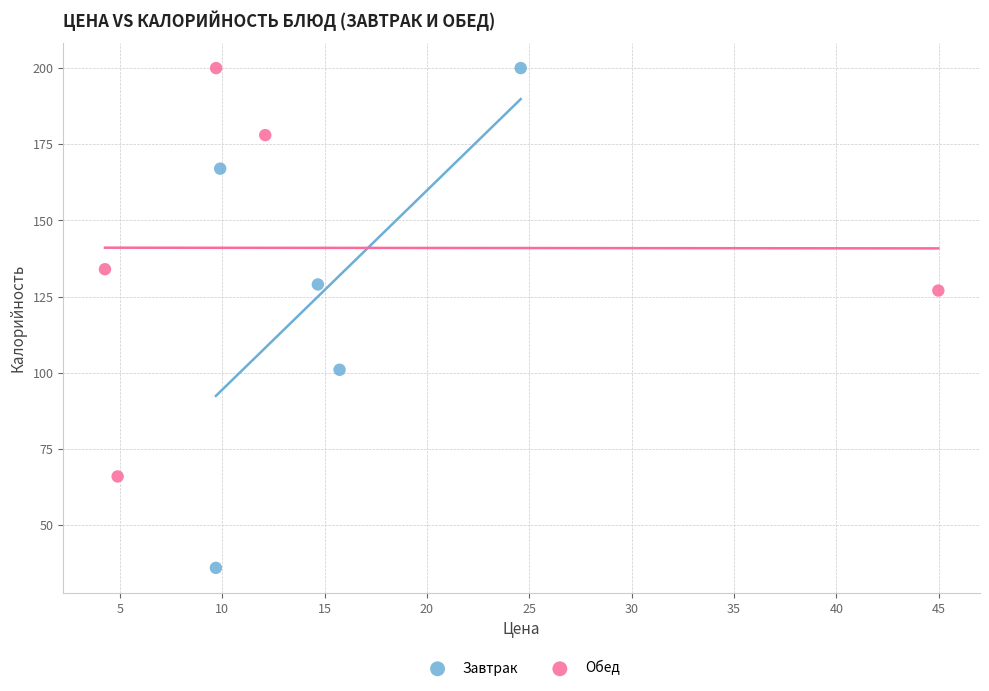

Which series has the widest spread of Y values?

Завтрак